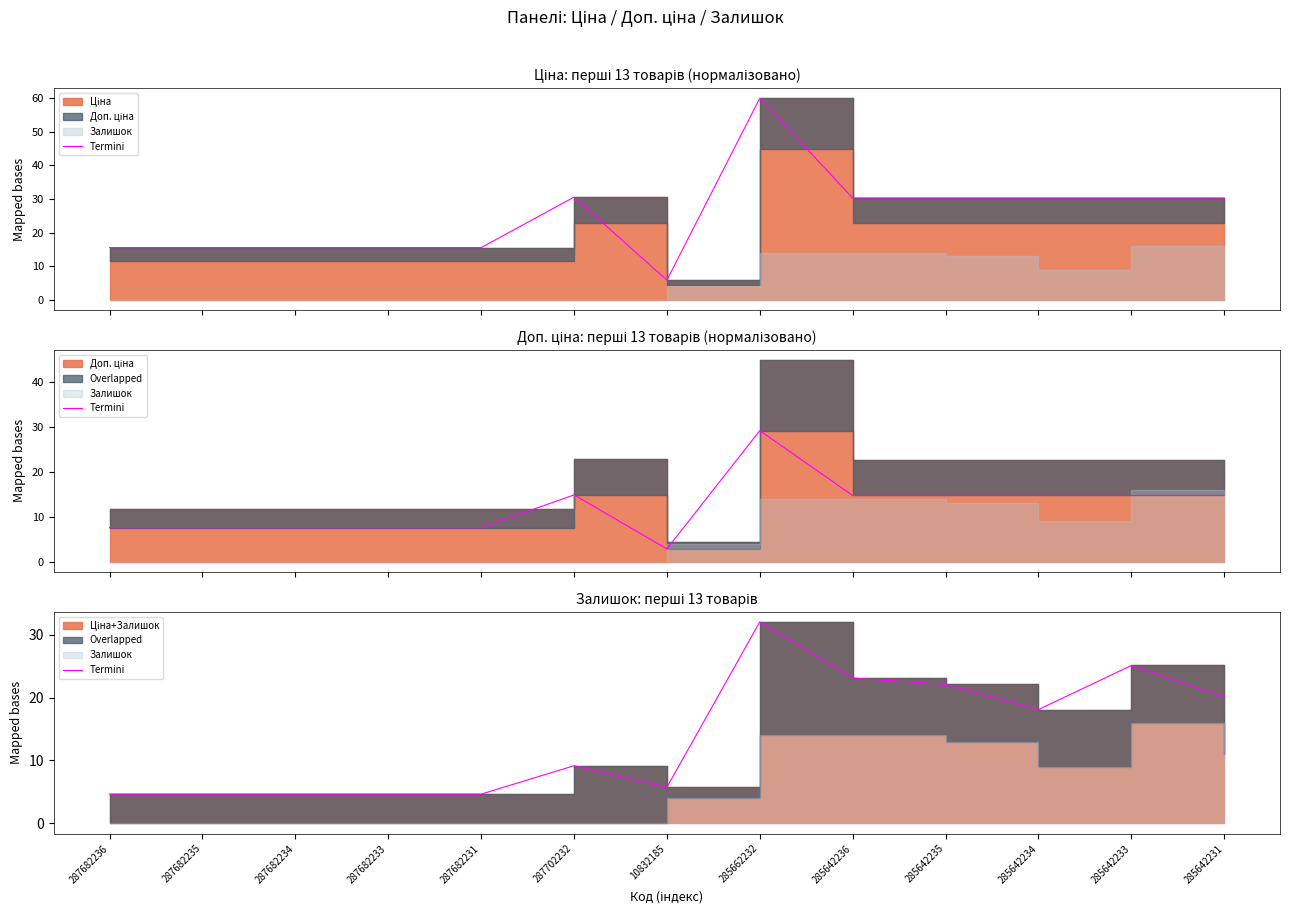

Which has a higher value, 287682231 or 285642231?

285642231